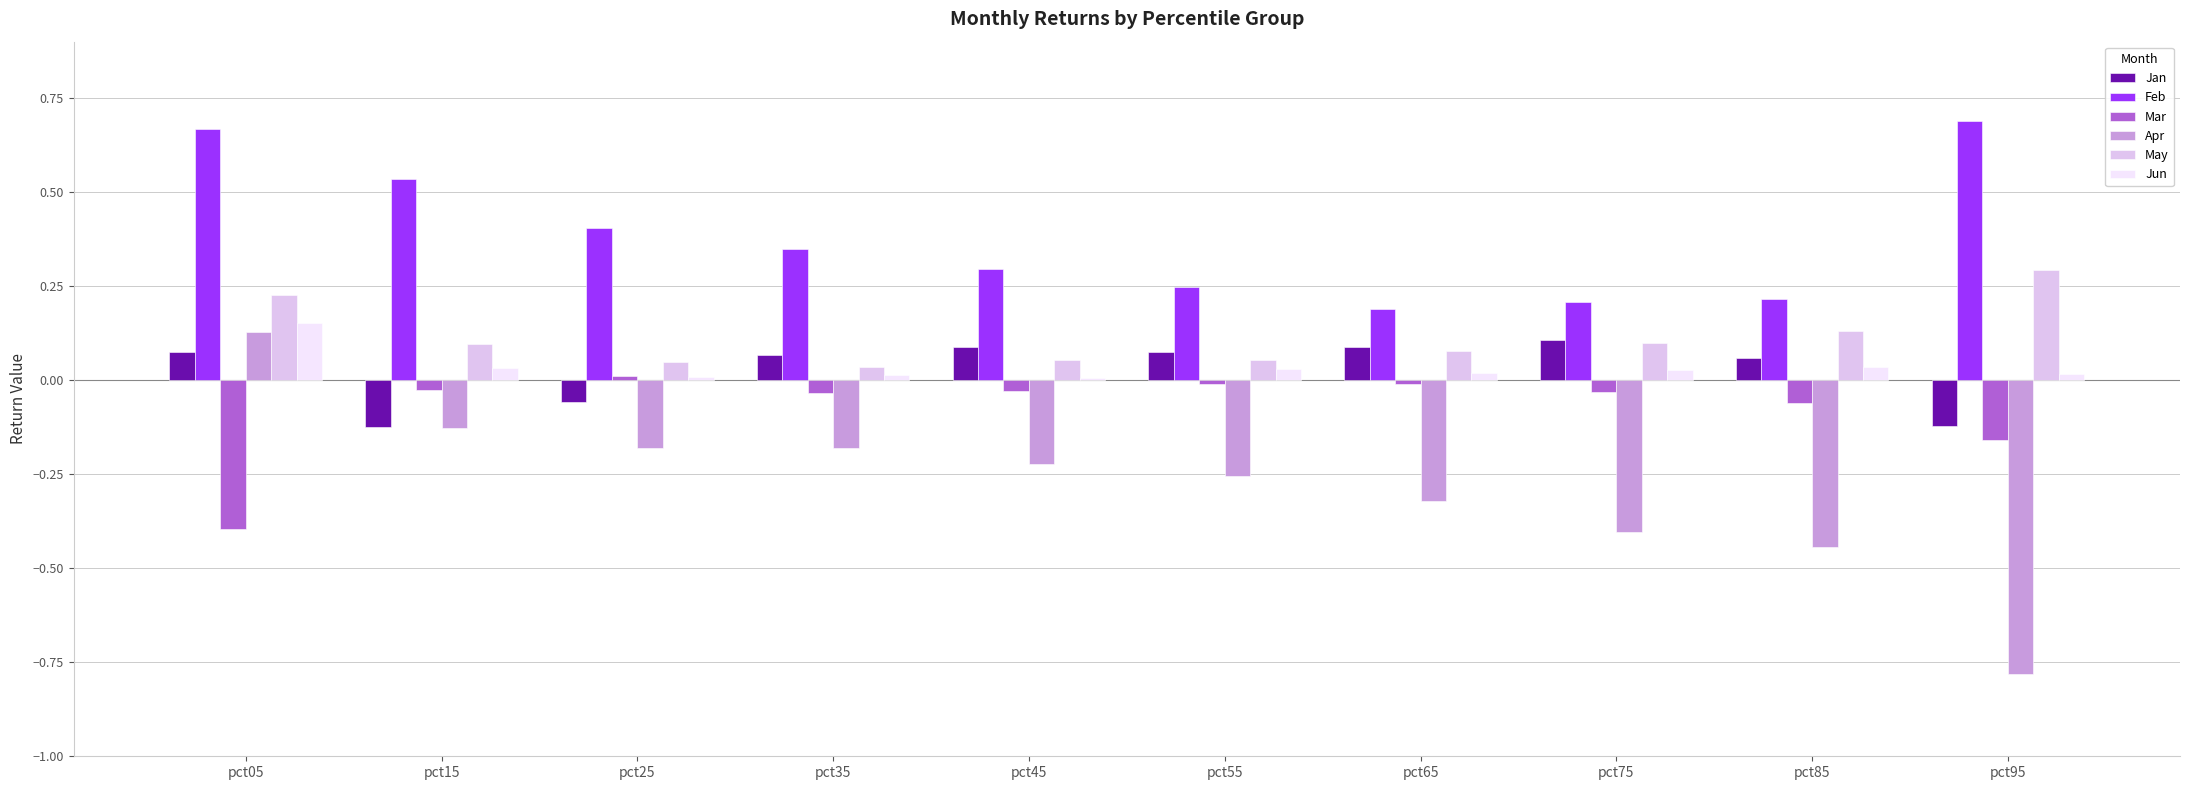

Is the value of Mar at pct45 greater than the value of Feb at pct45?

No